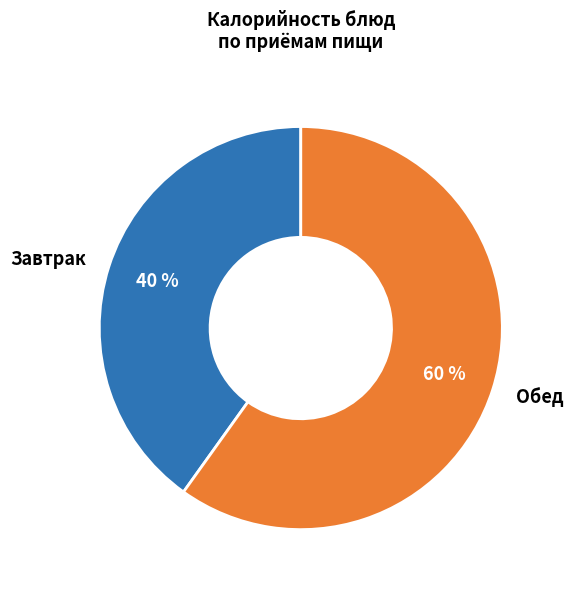

Between Обед and Завтрак, which is larger?

Обед